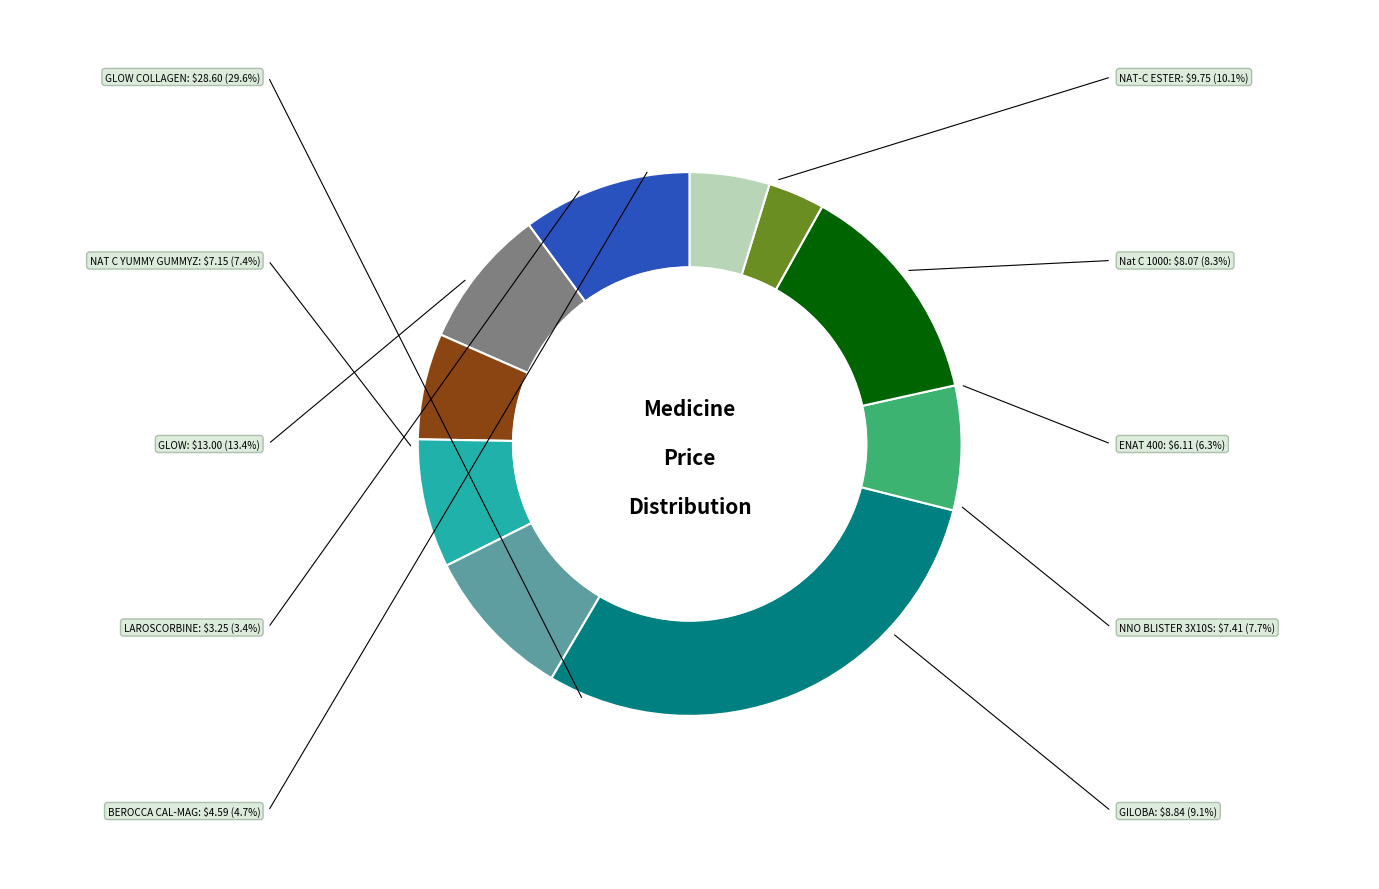

Is there a majority slice in this chart?

No